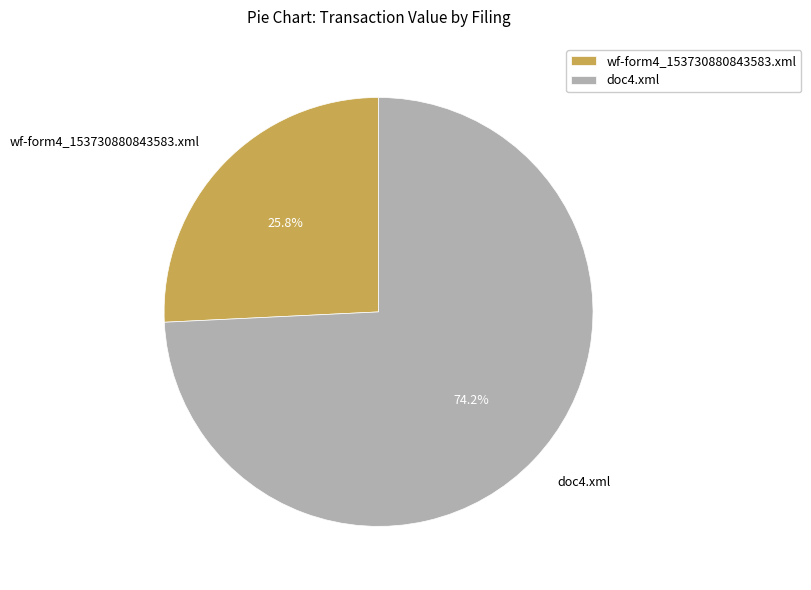

How many slices are in this pie chart?

2